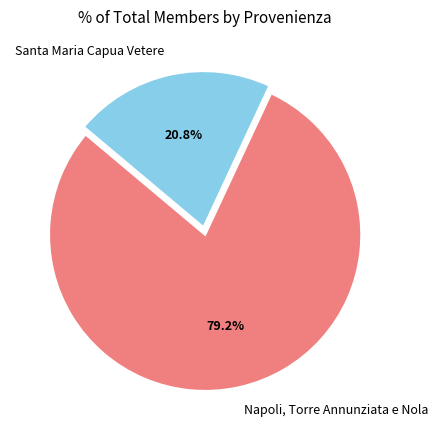

Rank the categories by value from lowest to highest.

Santa Maria Capua Vetere, Napoli, Torre Annunziata e Nola